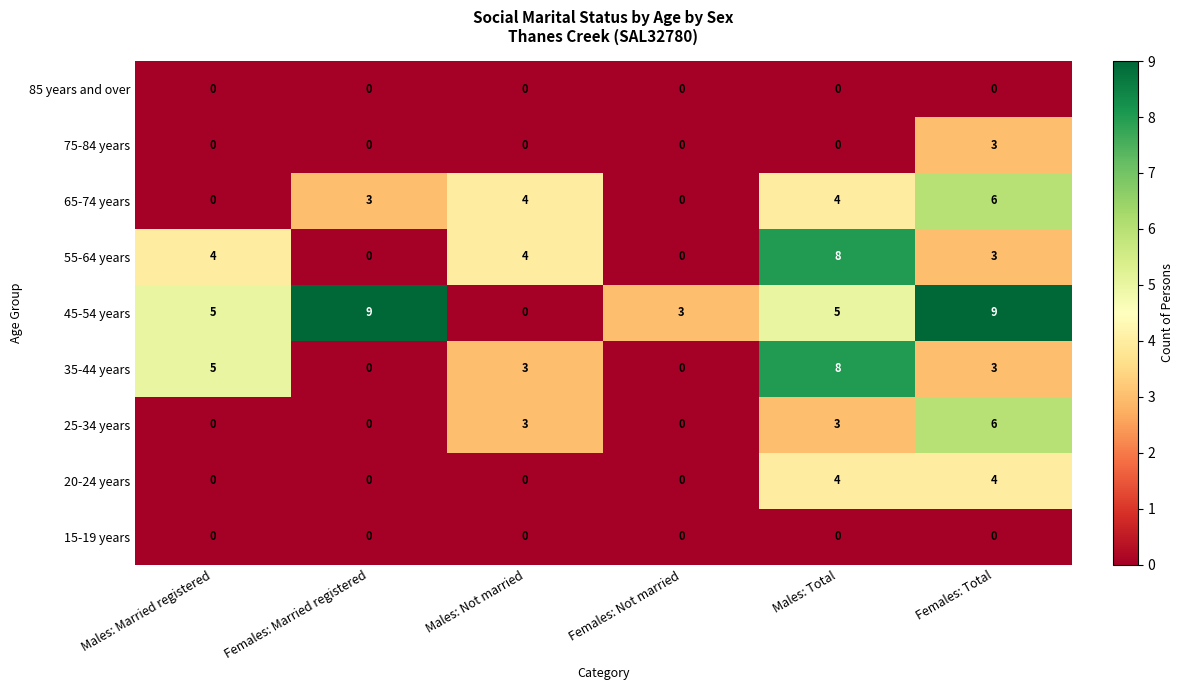

What is the maximum value for 75-84 years?

3